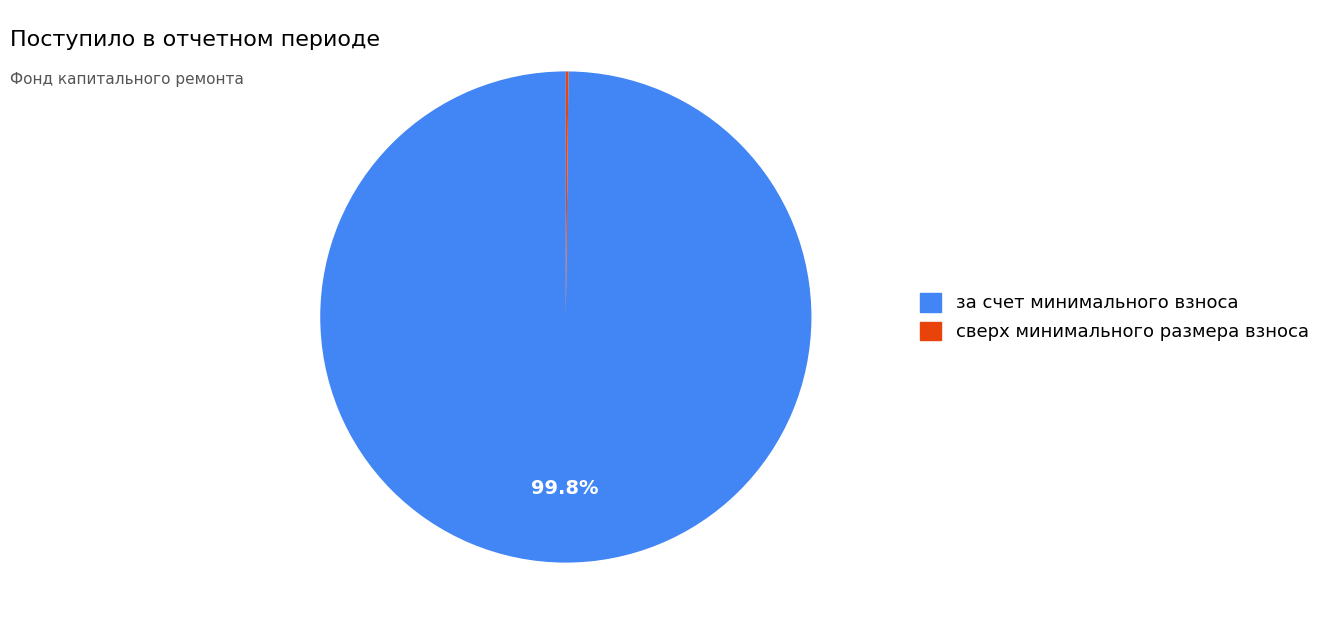

Which slice is the largest?

за счет минимального взноса